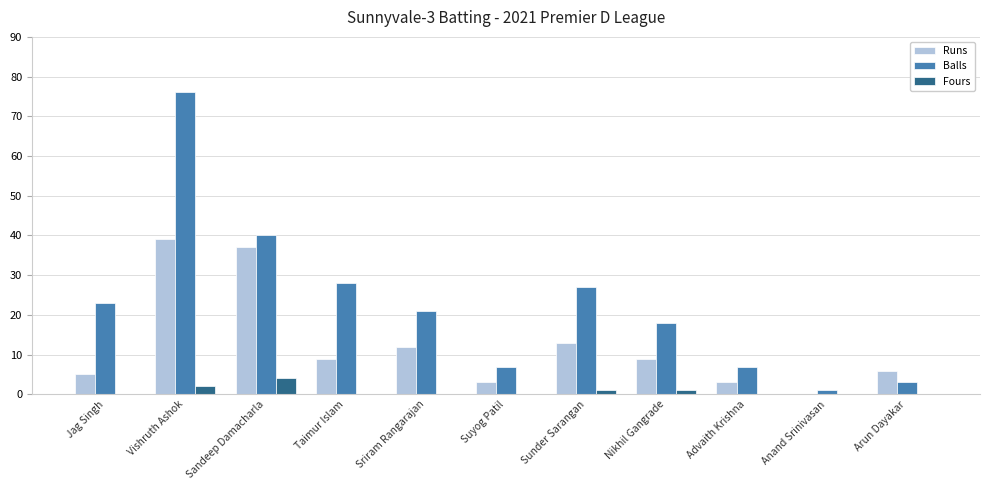

Reading right to left, what are all the values shown in this chart?

Runs: 6	0	3	9	13	3	12	9	37	39	5
Balls: 3	1	7	18	27	7	21	28	40	76	23
Fours: 0	0	0	1	1	0	0	0	4	2	0